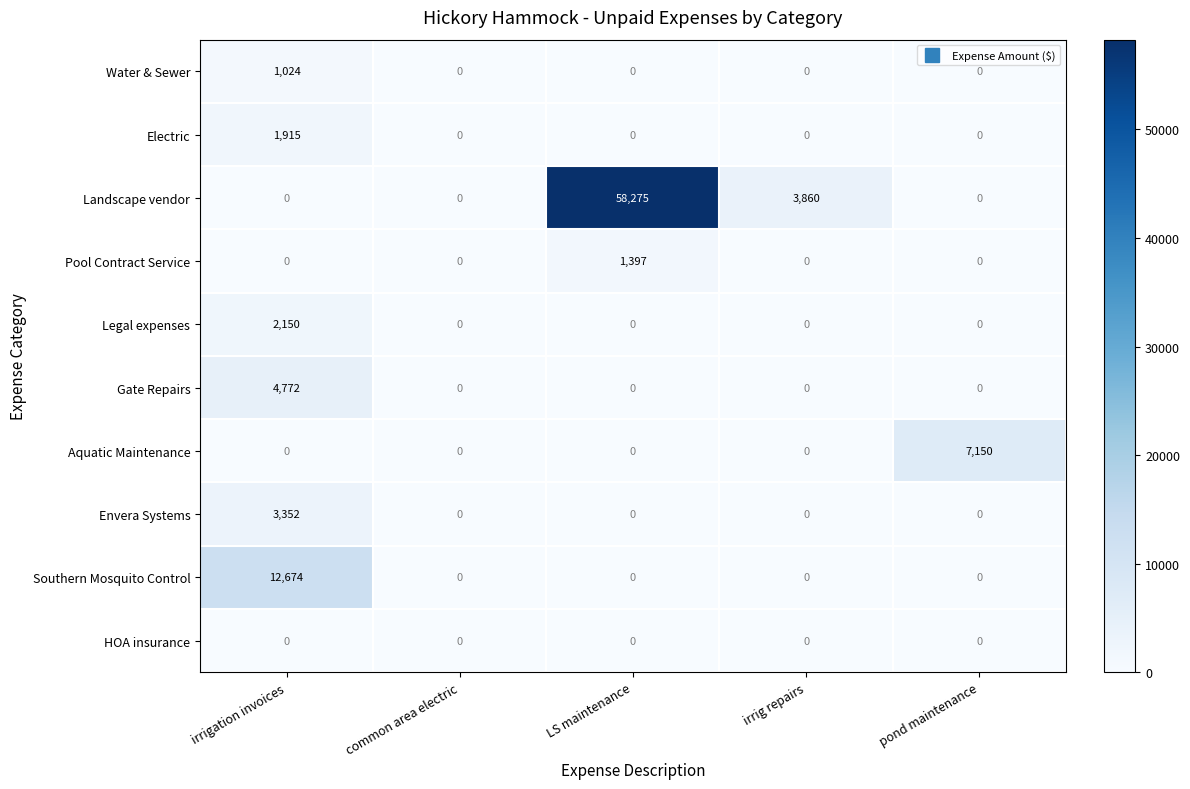

How many positive values does the Southern Mosquito Control series have?

1